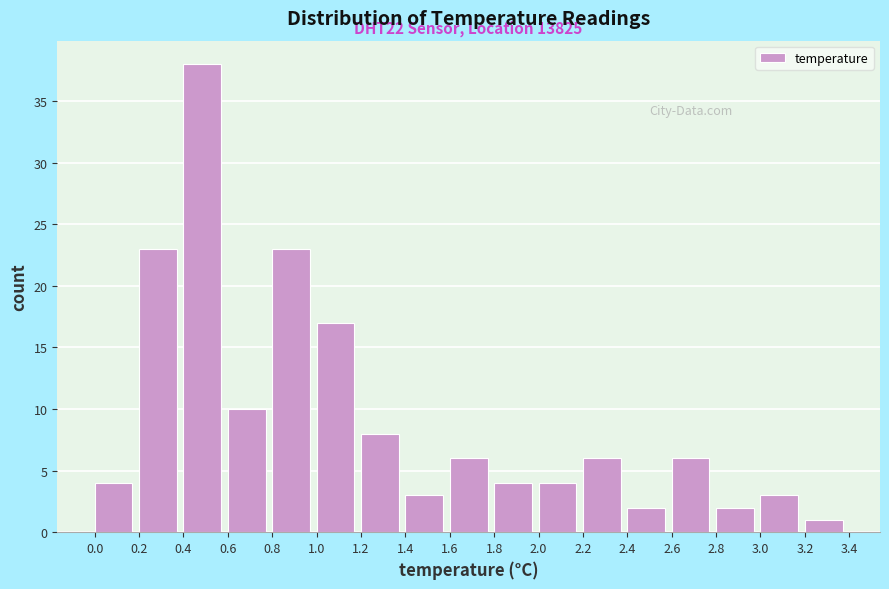

Over which range of the x-axis is the bar tallest?

0.4 to 0.6